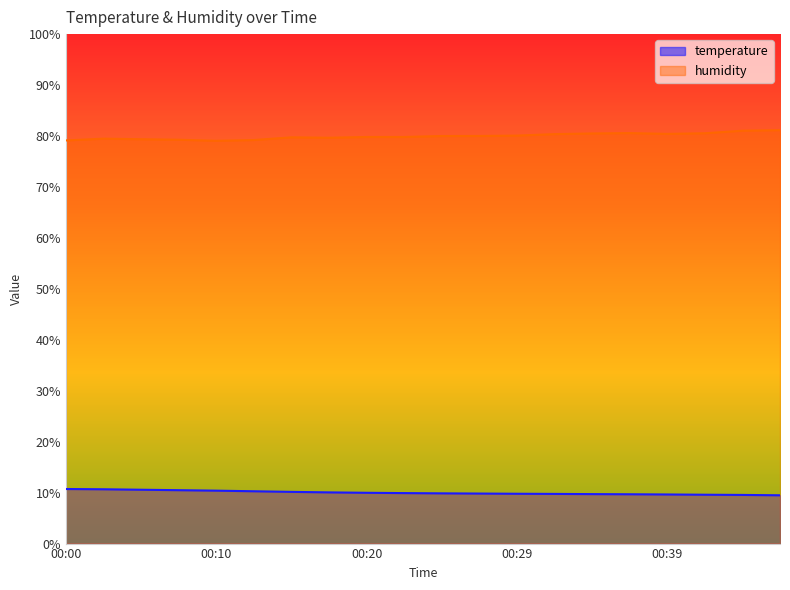

Reading left to right, what are all the values shown in this chart?

temperature: 00:00=10.7	00:03=10.7	00:05=10.6	00:08=10.5	00:10=10.4	00:12=10.3	00:15=10.2	00:17=10.1	00:20=10.0	00:22=9.9	00:25=9.9	00:27=9.8	00:29=9.8	00:32=9.8	00:34=9.7	00:37=9.7	00:39=9.6	00:42=9.6	00:44=9.6	00:46=9.5
humidity: 00:00=79.1	00:03=79.5	00:05=79.4	00:08=79.3	00:10=79.1	00:12=79.2	00:15=79.7	00:17=79.7	00:20=79.8	00:22=79.8	00:25=80.0	00:27=80.0	00:29=80.1	00:32=80.4	00:34=80.5	00:37=80.6	00:39=80.4	00:42=80.5	00:44=81.0	00:46=81.2